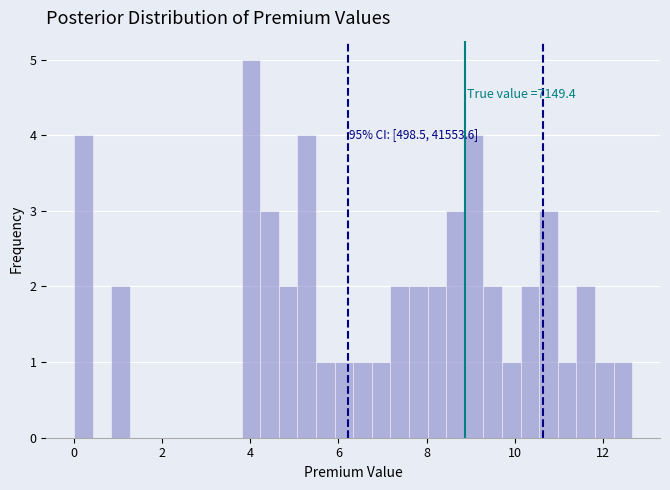

Around what value on the x-axis is the tallest bar? Give the approximate position of its centre, as read against the axis.

4.0